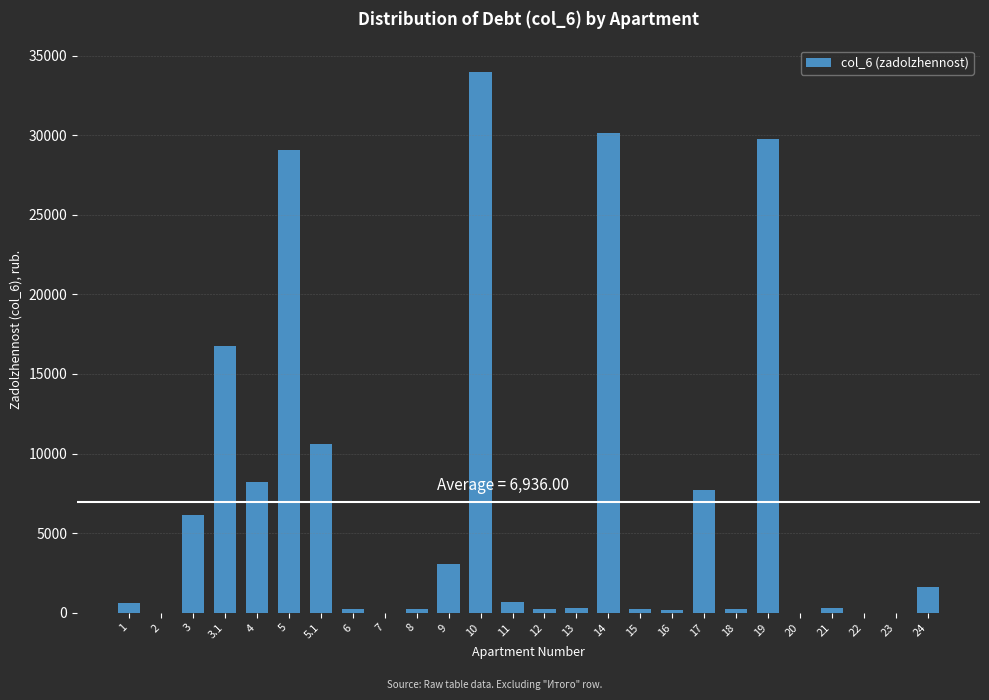

What is the change in value from 4 to 9?

-5114.9